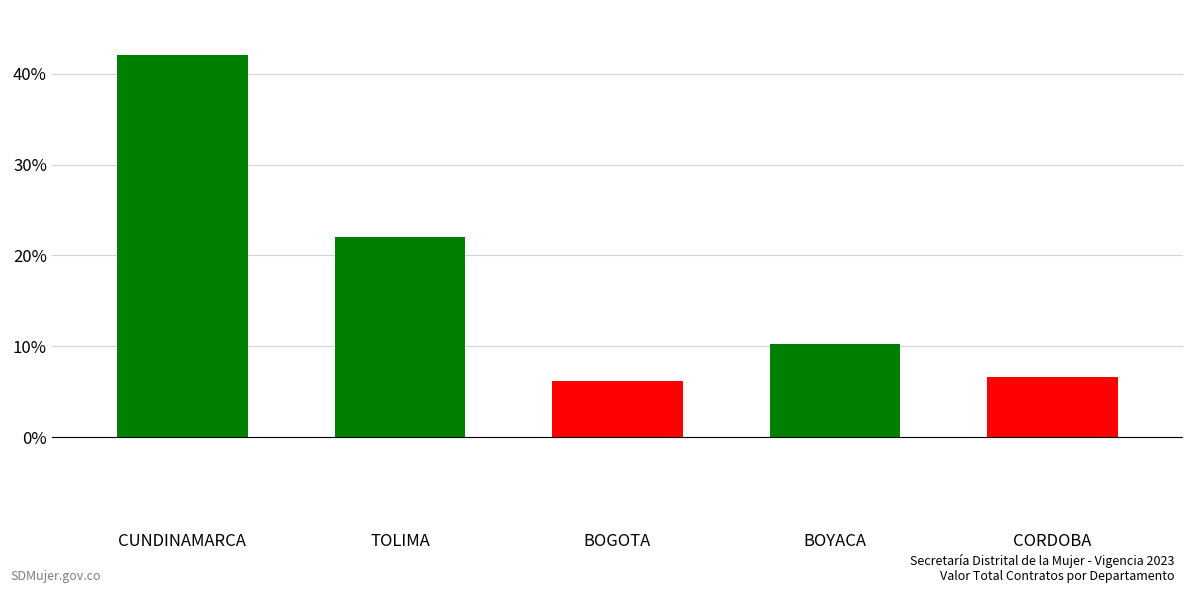

The value at BOGOTA is 6.2. True or false?

True